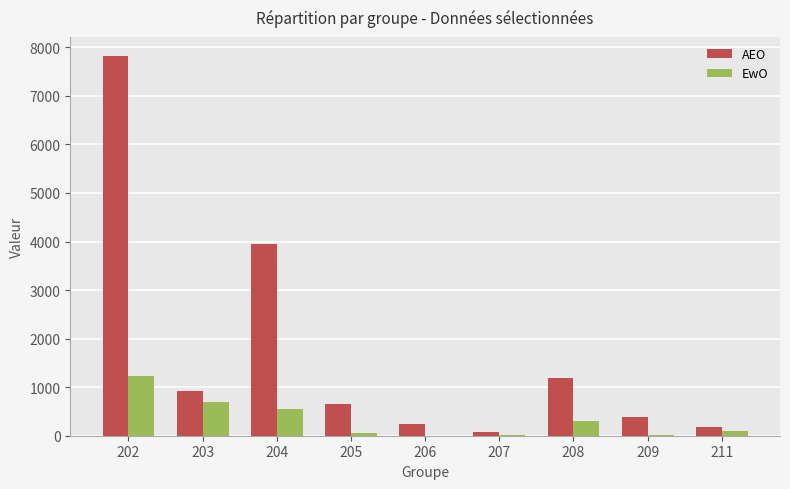

What is the maximum value shown in the chart?

7823